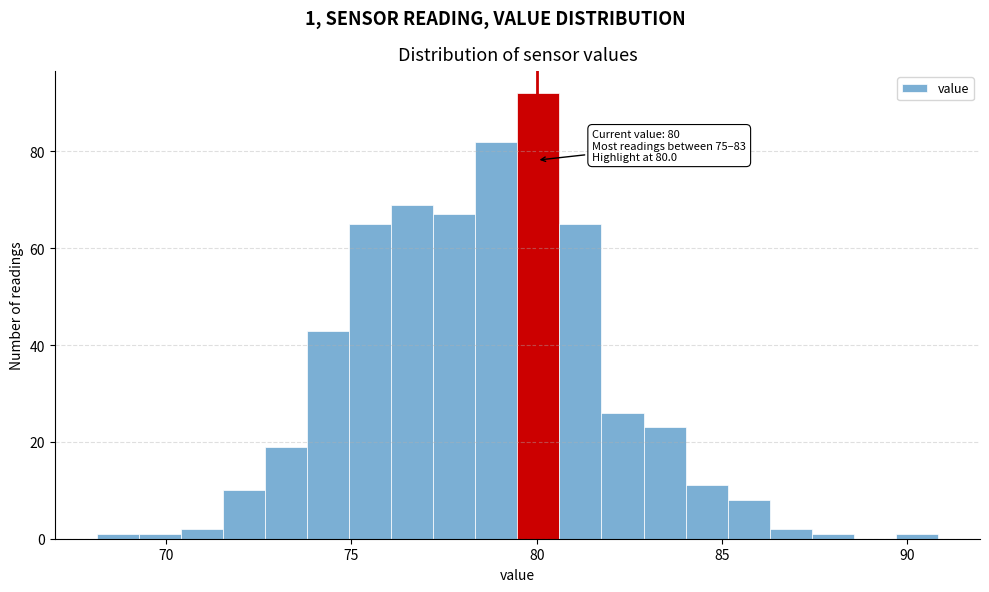

Read against the x-axis, roughly where is the centre of the tallest bar?

80.0